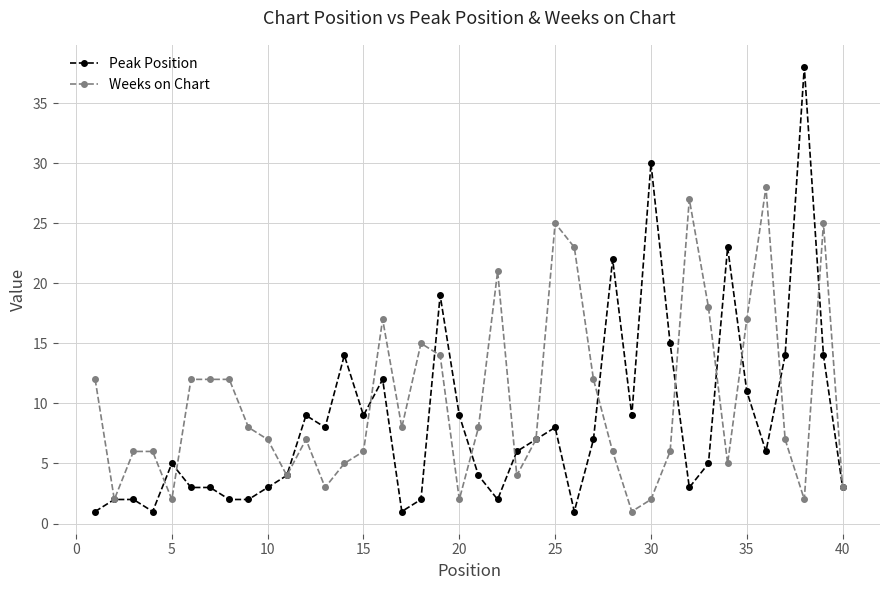

List the series in order of their peak value, highest first.

Peak Position, Weeks on Chart